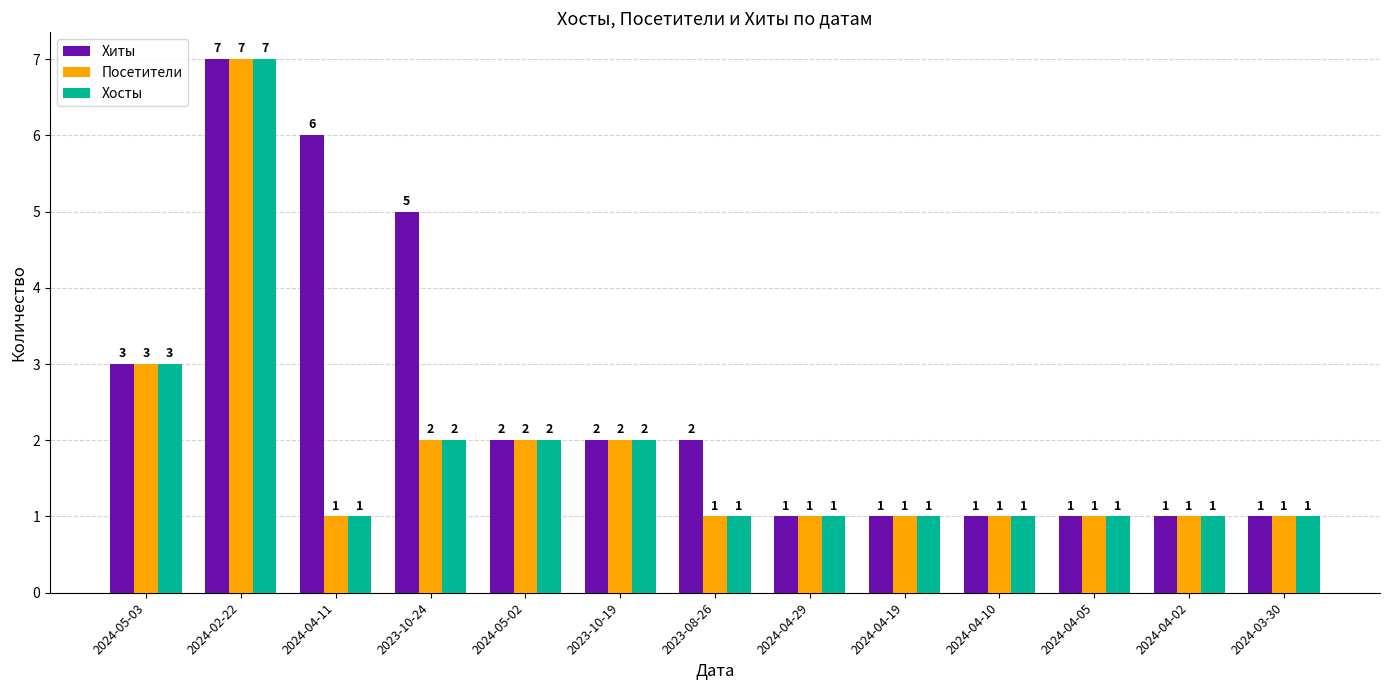

Reading left to right, what are all the values shown in this chart?

Хиты: 2024-05-03=3	2024-02-22=7	2024-04-11=6	2023-10-24=5	2024-05-02=2	2023-10-19=2	2023-08-26=2	2024-04-29=1	2024-04-19=1	2024-04-10=1	2024-04-05=1	2024-04-02=1	2024-03-30=1
Посетители: 2024-05-03=3	2024-02-22=7	2024-04-11=1	2023-10-24=2	2024-05-02=2	2023-10-19=2	2023-08-26=1	2024-04-29=1	2024-04-19=1	2024-04-10=1	2024-04-05=1	2024-04-02=1	2024-03-30=1
Хосты: 2024-05-03=3	2024-02-22=7	2024-04-11=1	2023-10-24=2	2024-05-02=2	2023-10-19=2	2023-08-26=1	2024-04-29=1	2024-04-19=1	2024-04-10=1	2024-04-05=1	2024-04-02=1	2024-03-30=1